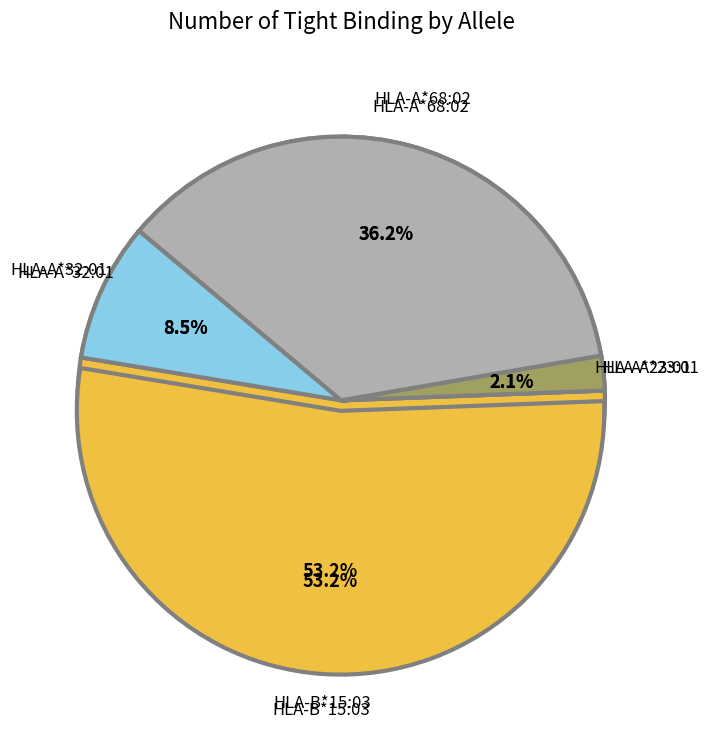

How many segments does this pie chart have?

5